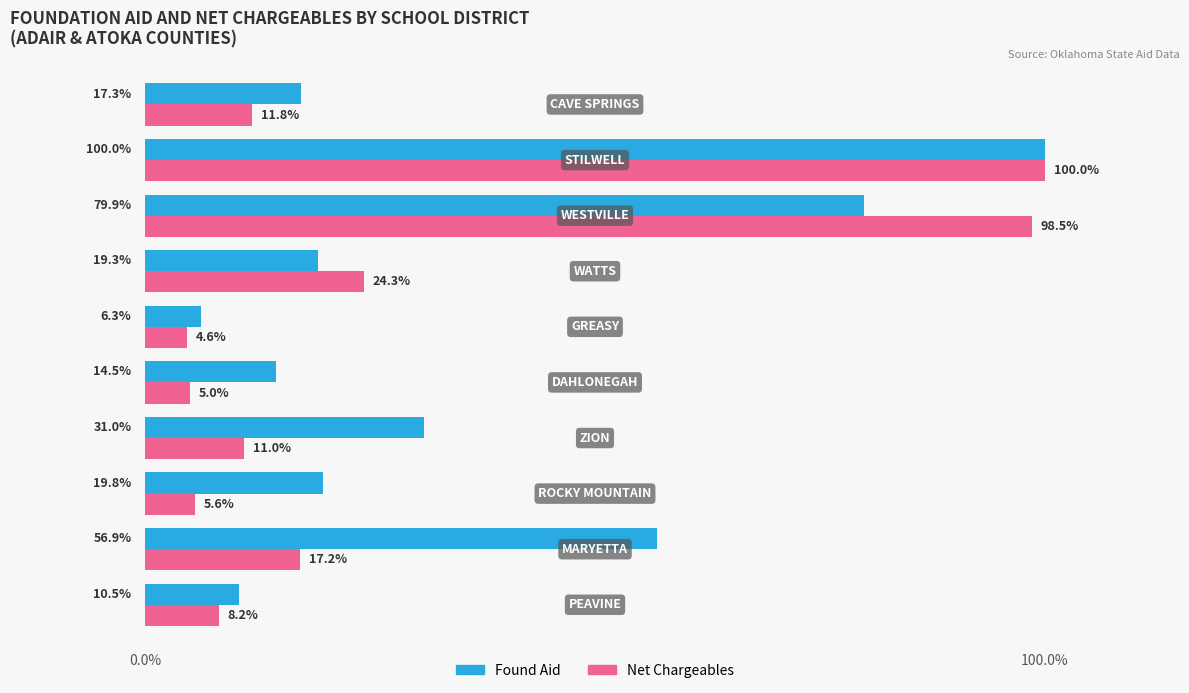

Which series has the largest range (max minus min)?

Net Chargeables